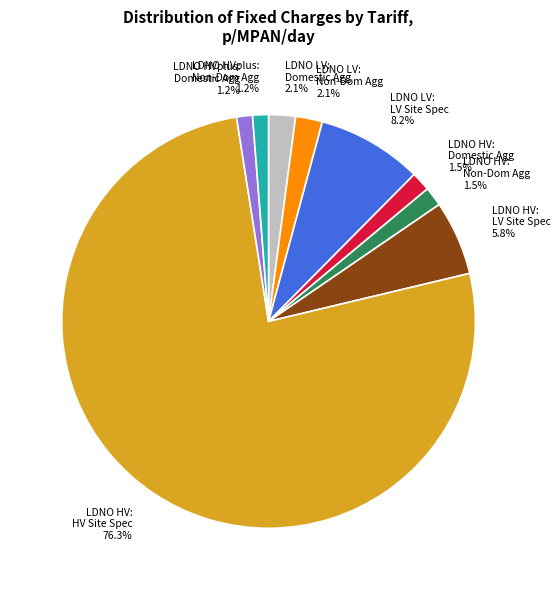

Combined, what portion of the pie is LDNO HV: Non-Dom Agg 1.5% and LDNO LV: Non-Dom Agg 2.1%?

3.6%